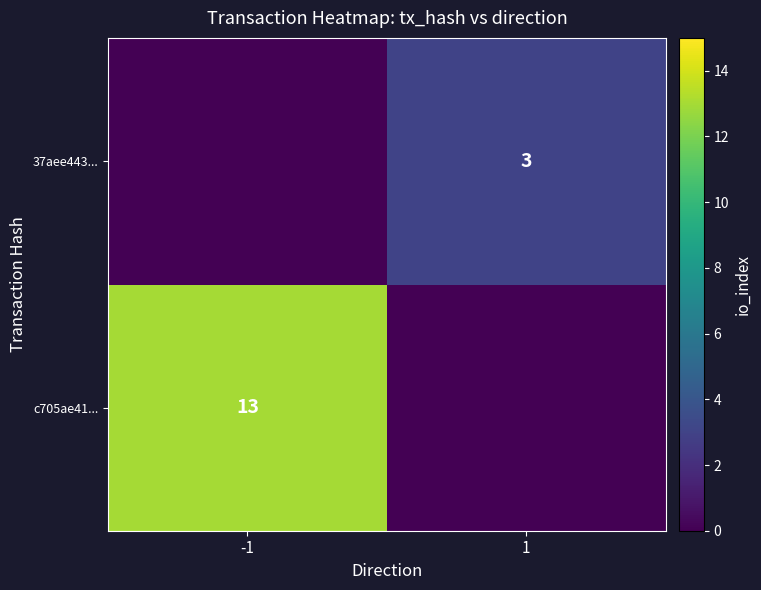

How many series are shown in this chart?

2